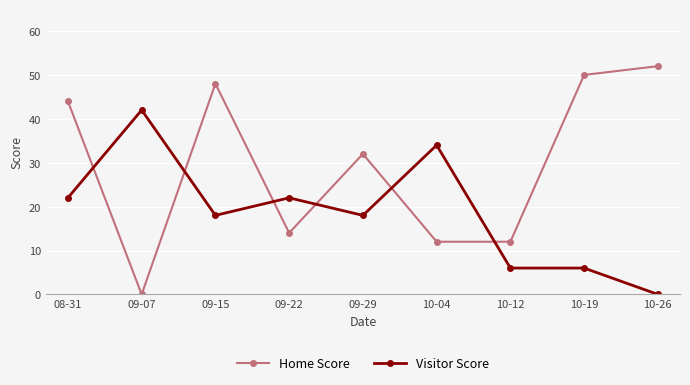

Reading right to left, list all the values displayed in this chart.

Home Score: 52	50	12	12	32	14	48	0	44
Visitor Score: 0	6	6	34	18	22	18	42	22